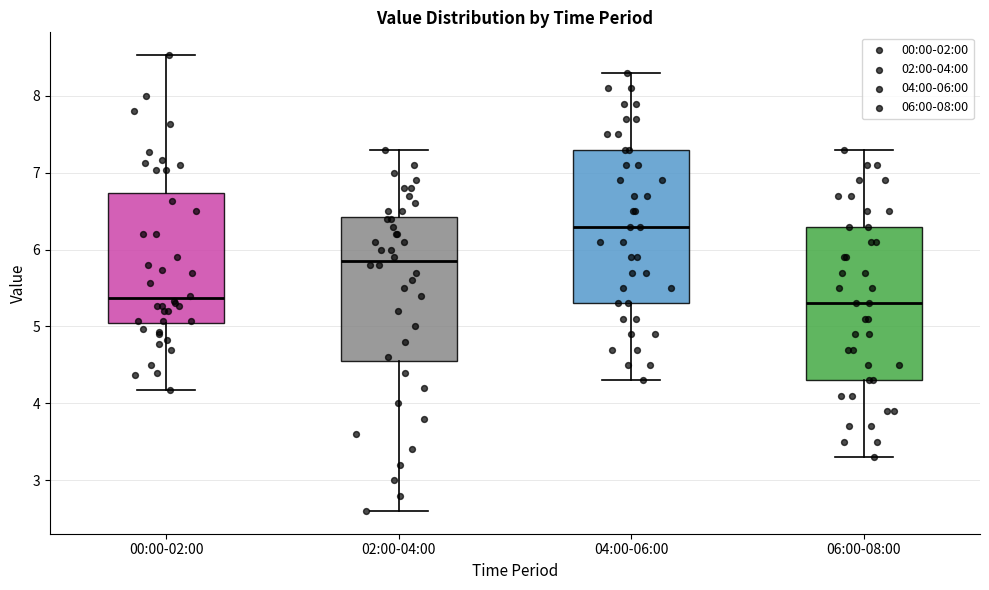

Where does the median line of the box for 02:00-04:00 sit on the y-axis? The values are not printed on the chart, so give them approximately, as read against the axis.

5.9